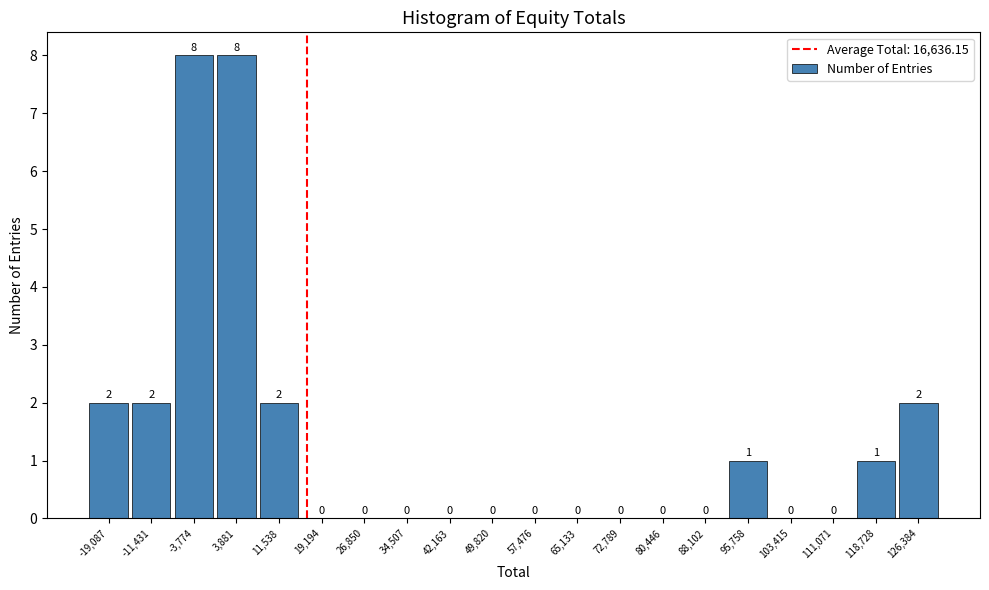

Reading left to right, transcribe this chart: for each bar, give the range it covers on the x-axis and its height. The bar edges are not printed on the chart, so give them approximately, as read against the axis.

-23000 to -15000: 2
-15000 to -8000: 2
-8000 to 0: 8
0 to 8000: 8
8000 to 15000: 2
15000 to 23000: 0
23000 to 31000: 0
31000 to 38000: 0
38000 to 46000: 0
46000 to 54000: 0
54000 to 61000: 0
61000 to 69000: 0
69000 to 77000: 0
77000 to 84000: 0
84000 to 92000: 0
92000 to 100000: 1
100000 to 107000: 0
107000 to 115000: 0
115000 to 123000: 1
123000 to 130000: 2